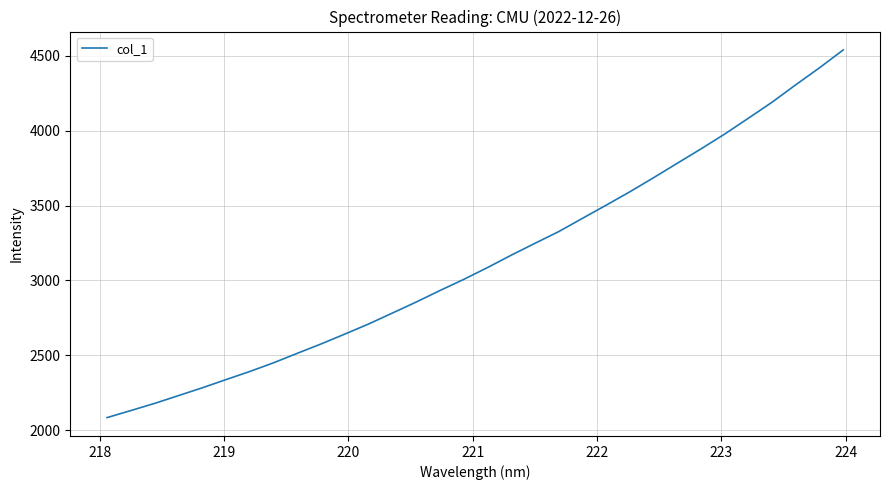

What is the greatest value displayed?

4538.7